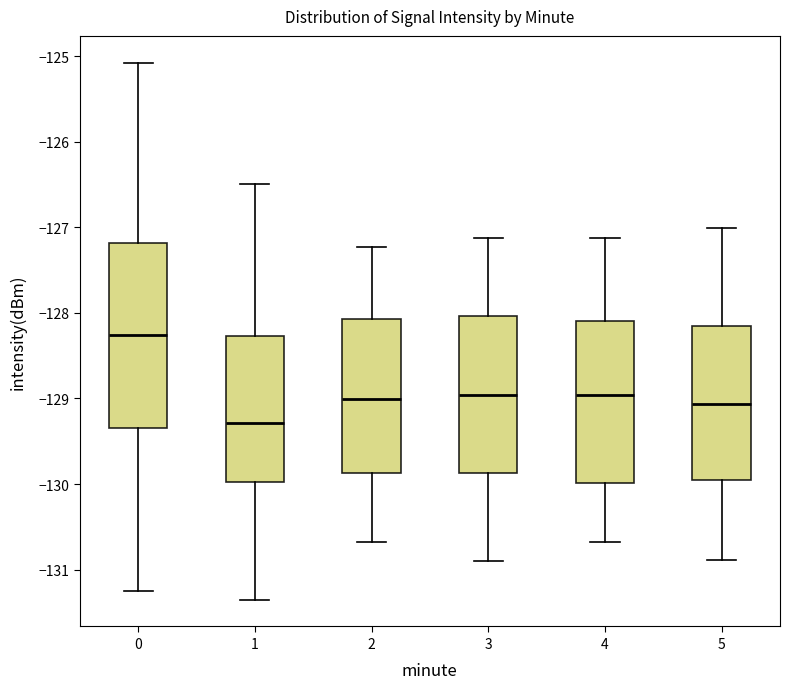

Where does the median line of the box at x = 2 sit on the y-axis? The values are not printed on the chart, so give them approximately, as read against the axis.

-129.0